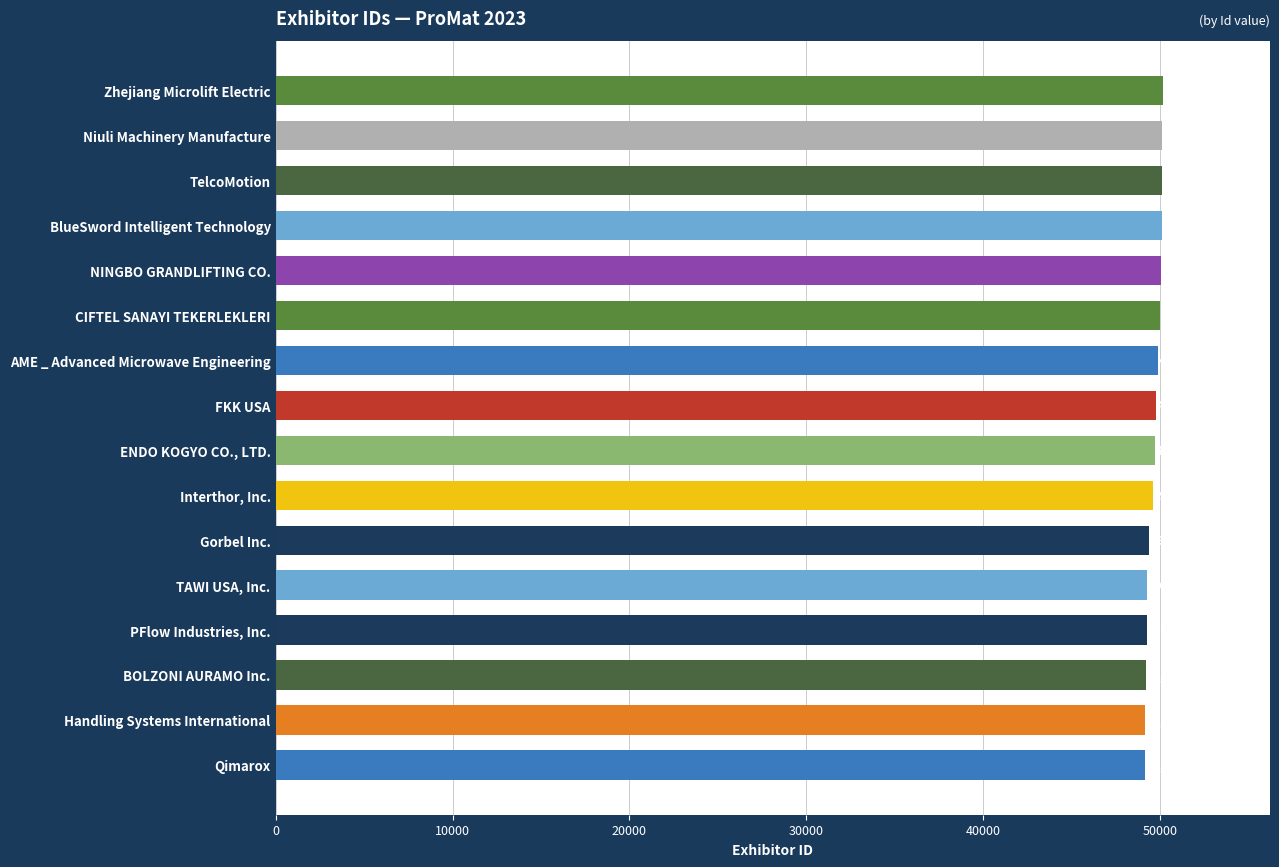

What is the ratio of the value at TAWI USA, Inc. to the value at FKK USA?

1.0